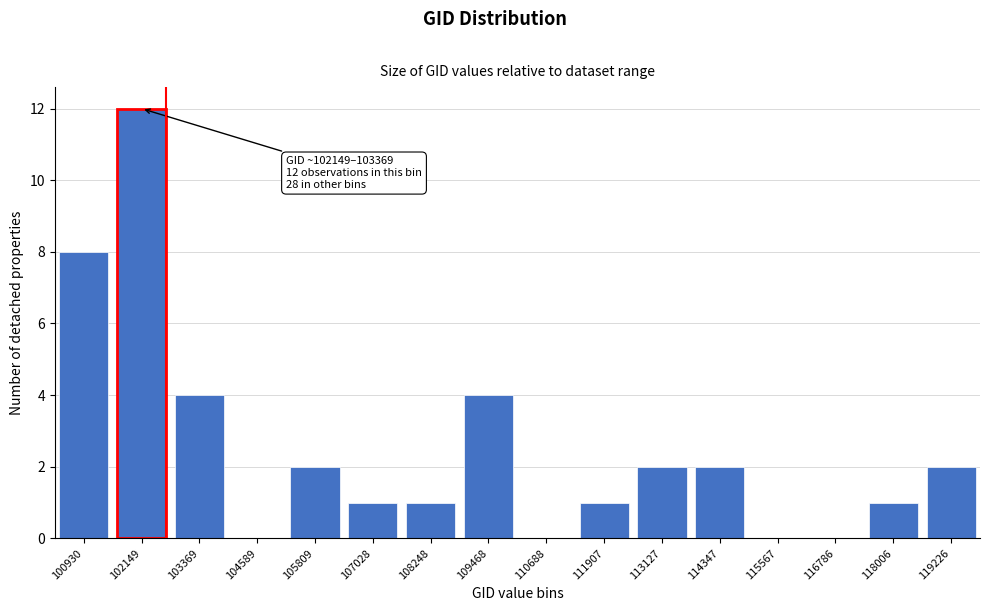

Reading left to right, what are all the values shown in this chart?

100930=8	102149=12	103369=4	104589=0	105809=2	107028=1	108248=1	109468=4	110688=0	111907=1	113127=2	114347=2	115567=0	116786=0	118006=1	119226=2